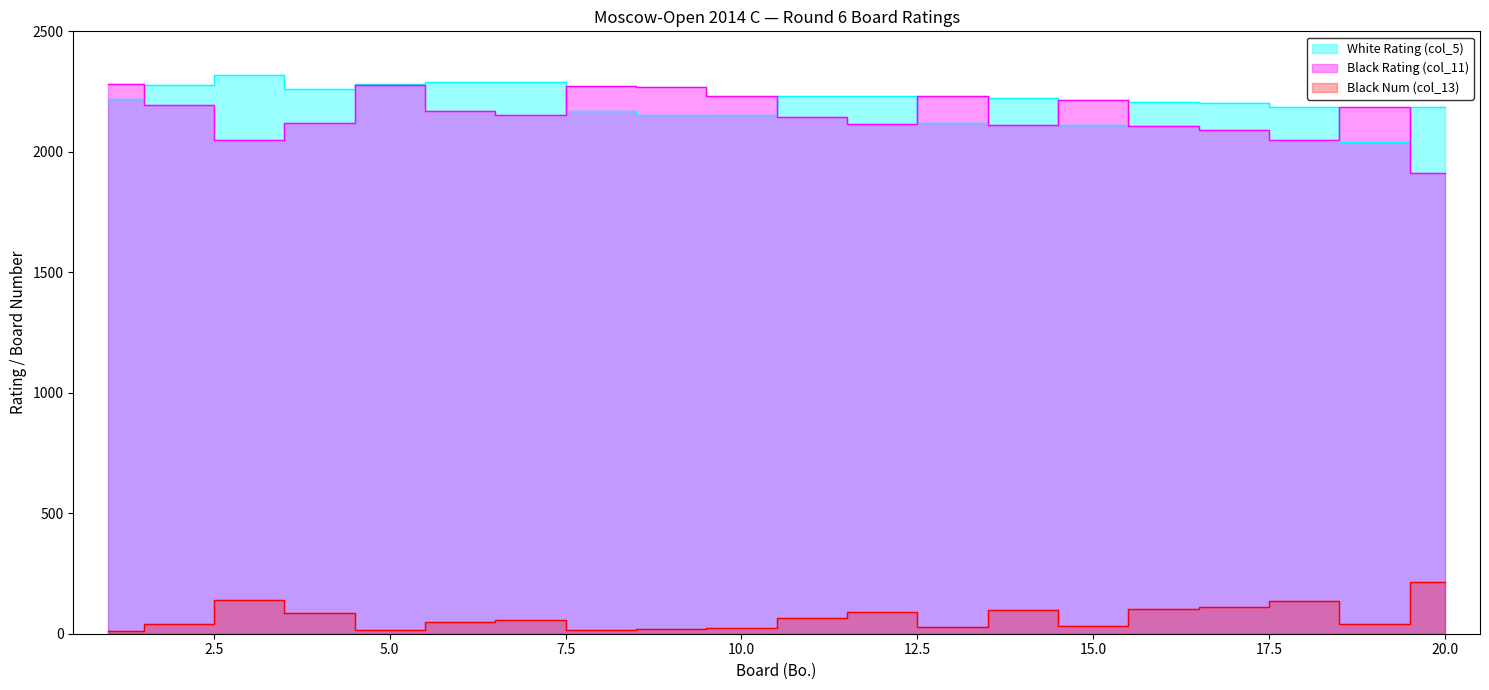

Reading left to right, transcribe all the data shown in this chart.

White Rating (col_5): 1=2220	2=2277	3=2319	4=2260	5=2283	6=2290	7=2290	8=2168	9=2153	10=2151	11=2232	12=2232	13=2119	14=2222	15=2110	16=2208	17=2201	18=2188	19=2041	20=2184
Black Rating (col_11): 1=2281	2=2193	3=2050	4=2119	5=2279	6=2170	7=2153	8=2273	9=2268	10=2233	11=2145	12=2116	13=2231	14=2110	15=2216	16=2106	17=2089	18=2051	19=2185	20=1912
Black Num (col_13): 1=12	2=40	3=138	4=86	5=14	6=49	7=55	8=16	9=18	10=24	11=66	12=90	13=28	14=99	15=32	16=102	17=110	18=136	19=42	20=216